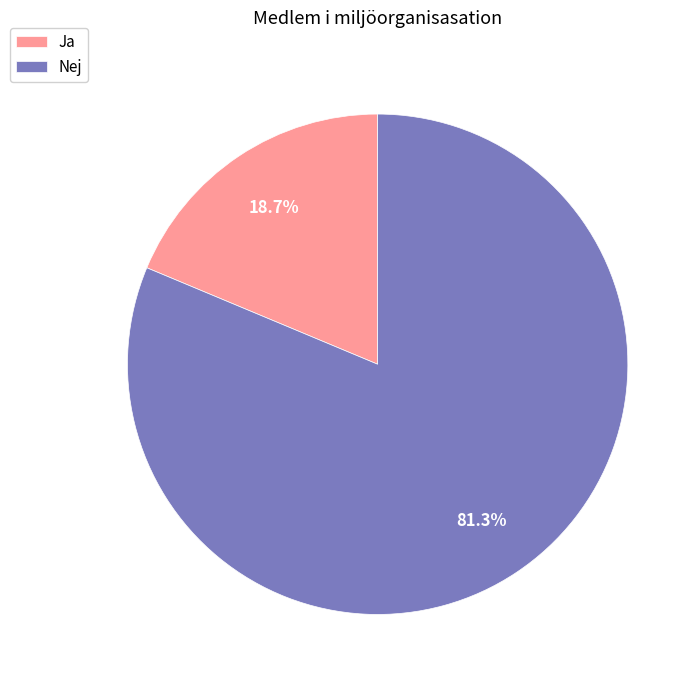

To the nearest percent, what is the difference between the Ja and Nej slice percentages?

63%